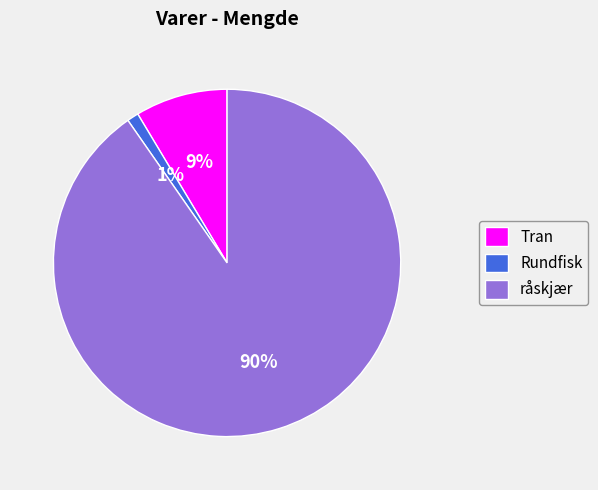

Which has a higher value, råskjær or Tran?

råskjær